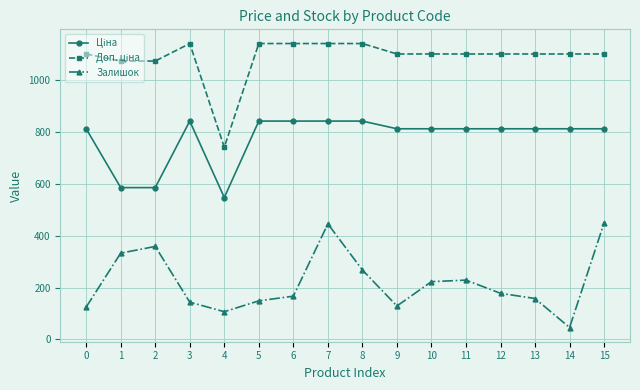

At which label does Залишок first exceed 178?

1